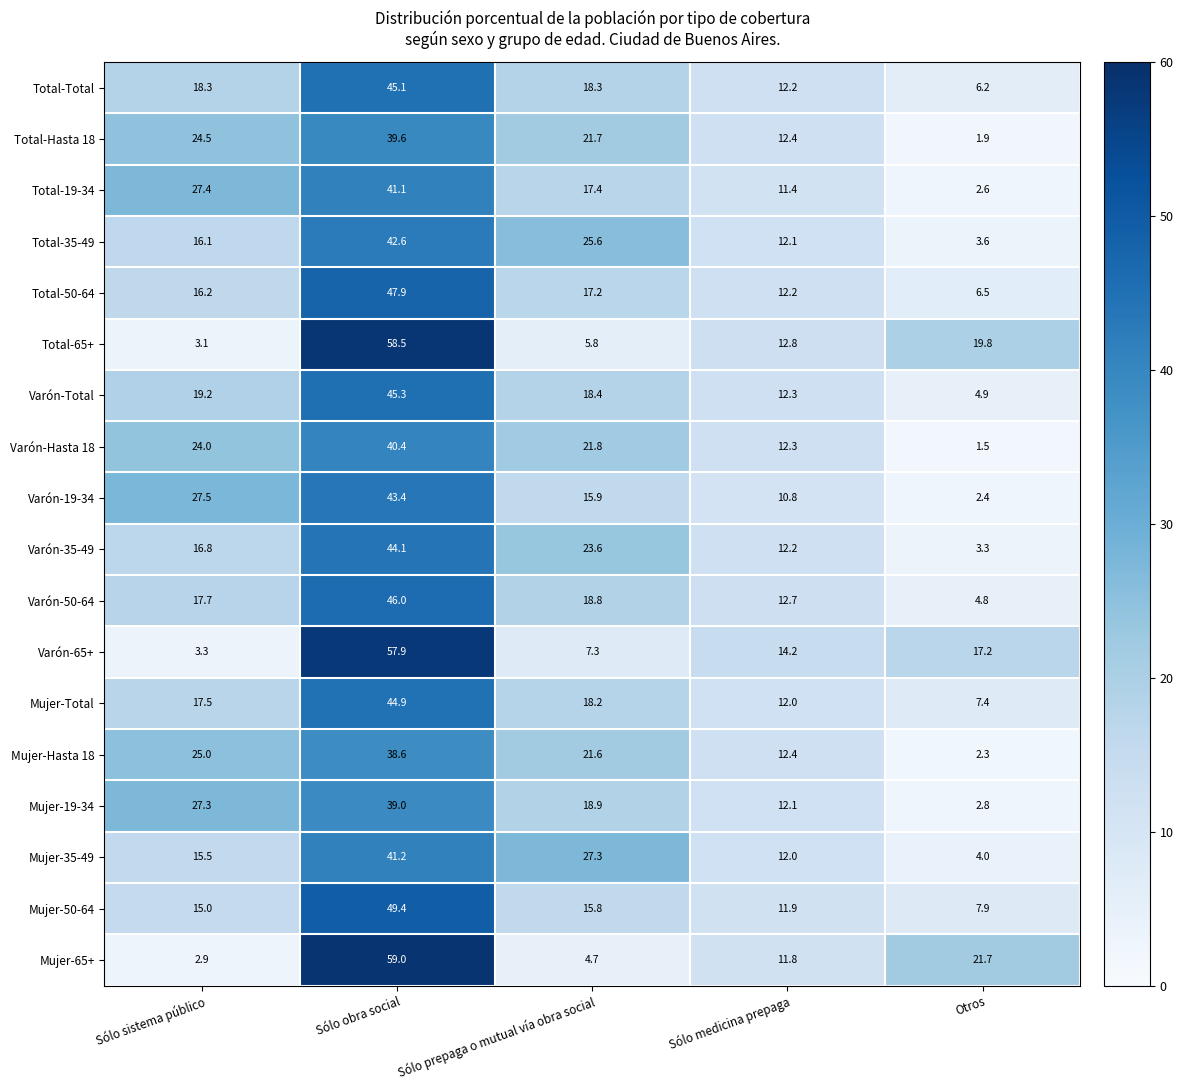

At which category does the chart reach its peak across all series?

Sólo obra social